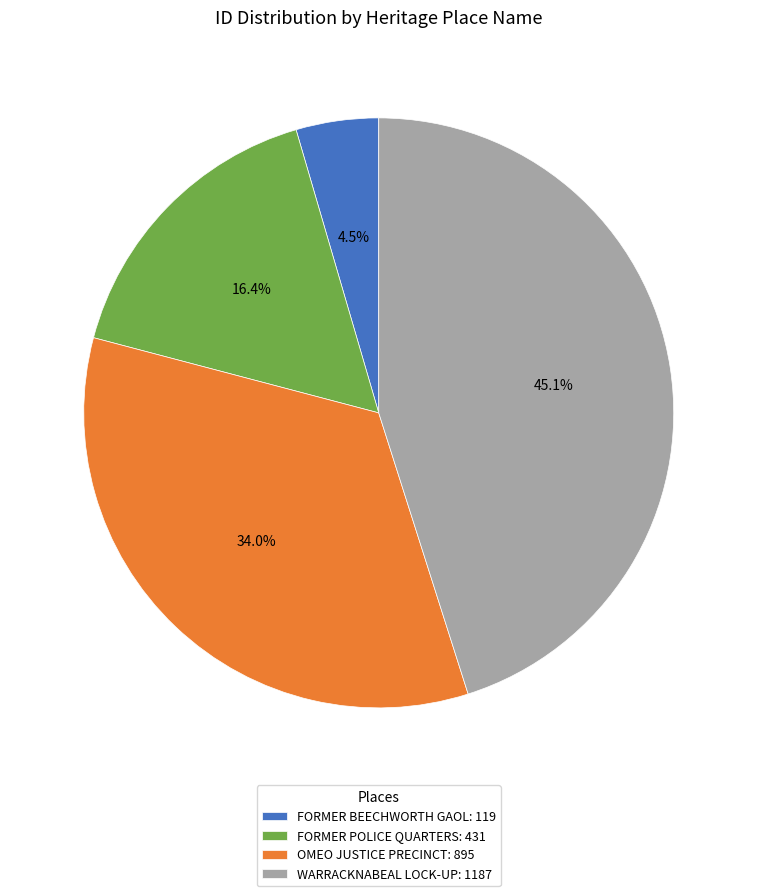

To the nearest percent, what is the combined percentage of WARRACKNABEAL LOCK-UP and OMEO JUSTICE PRECINCT?

79%